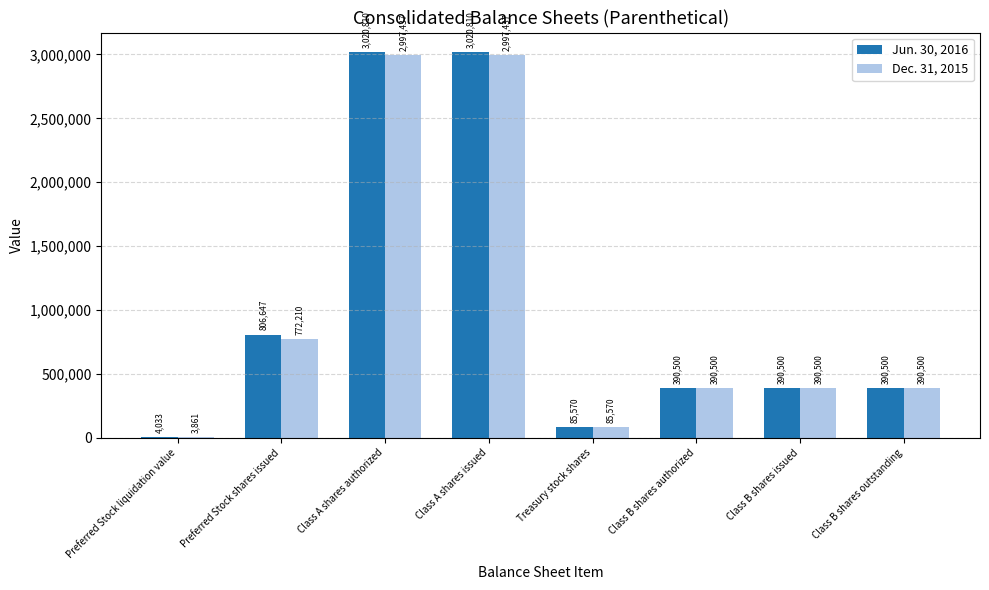

What is the maximum value for Jun. 30, 2016?

3020810